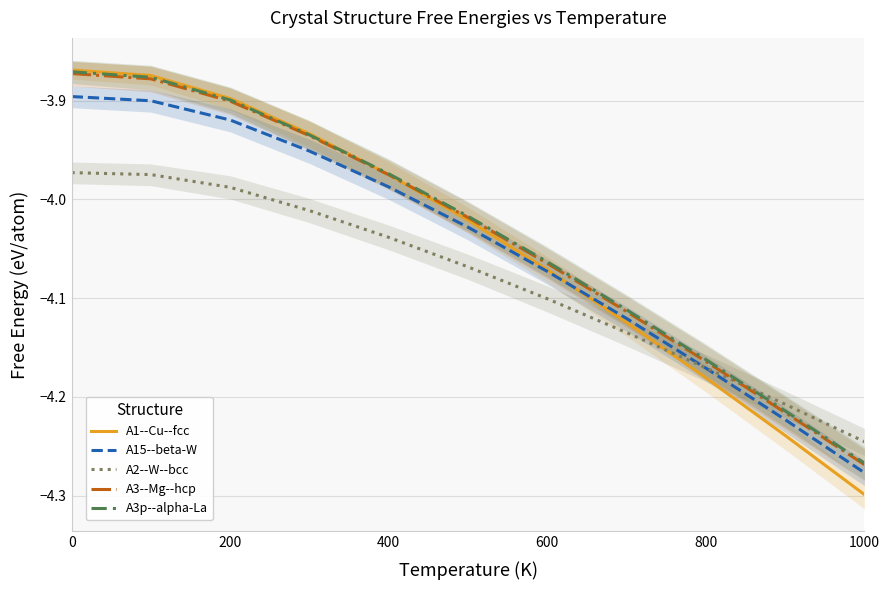

Reading left to right, extract all data points from this chart.

A1--Cu--fcc: -3.9	-3.9	-3.9	-3.9	-4.0	-4.0	-4.1	-4.1	-4.2	-4.2	-4.3
A15--beta-W: -3.9	-3.9	-3.9	-4.0	-4.0	-4.0	-4.1	-4.1	-4.2	-4.2	-4.3
A2--W--bcc: -4.0	-4.0	-4.0	-4.0	-4.0	-4.1	-4.1	-4.1	-4.2	-4.2	-4.2
A3--Mg--hcp: -3.9	-3.9	-3.9	-3.9	-4.0	-4.0	-4.1	-4.1	-4.2	-4.2	-4.3
A3p--alpha-La: -3.9	-3.9	-3.9	-3.9	-4.0	-4.0	-4.1	-4.1	-4.2	-4.2	-4.3